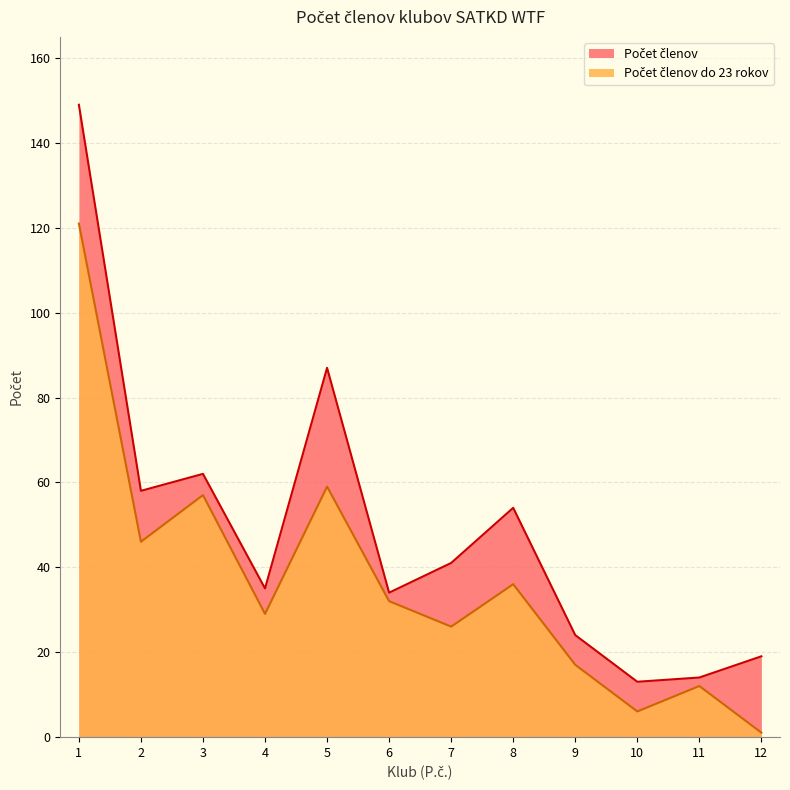

Rank the series by their average value, from lowest to highest.

Počet členov do 23 rokov, Počet členov